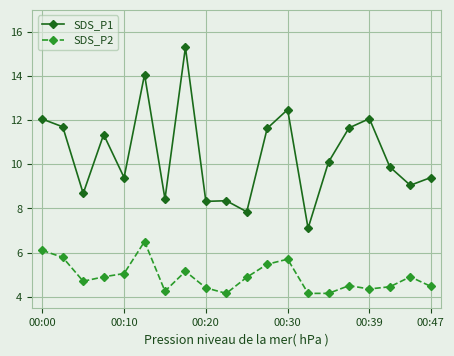

What is the value of the SDS_P2 point at the 6th from the left?

6.5